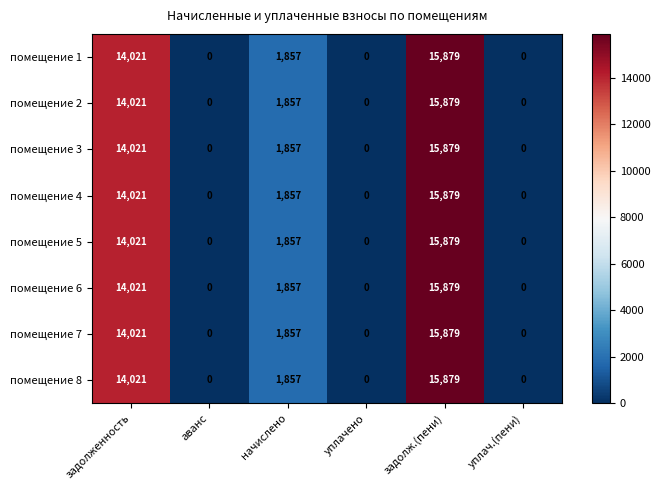

At which category is the sum across all series the highest?

задолж.(пени)